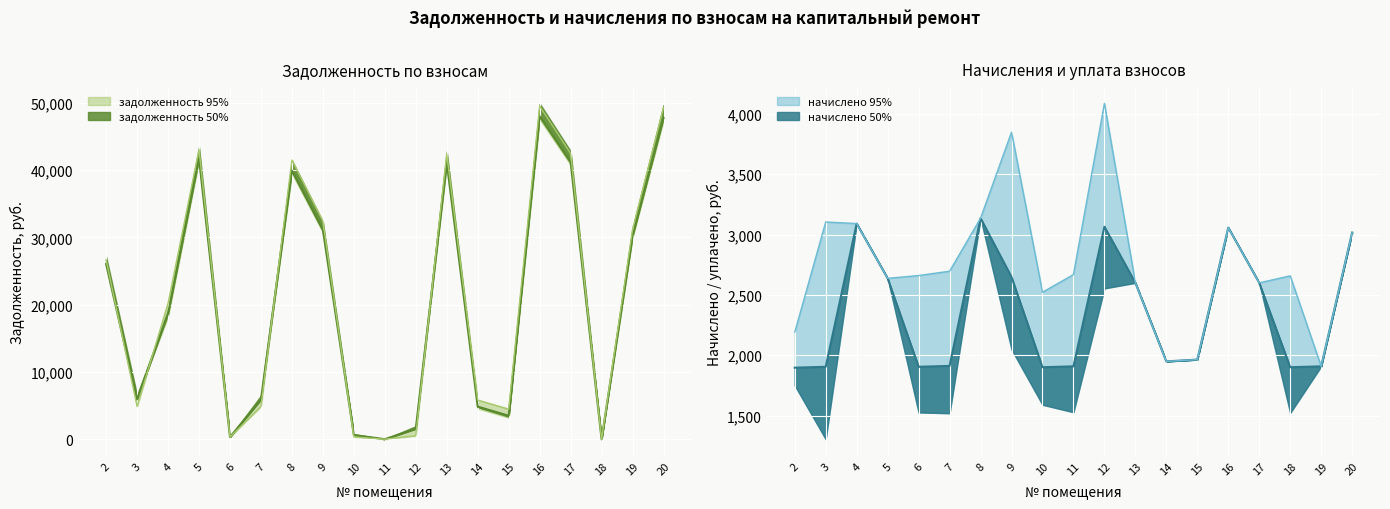

Where is задолженность (взнос) nearest to the value 24000?

2